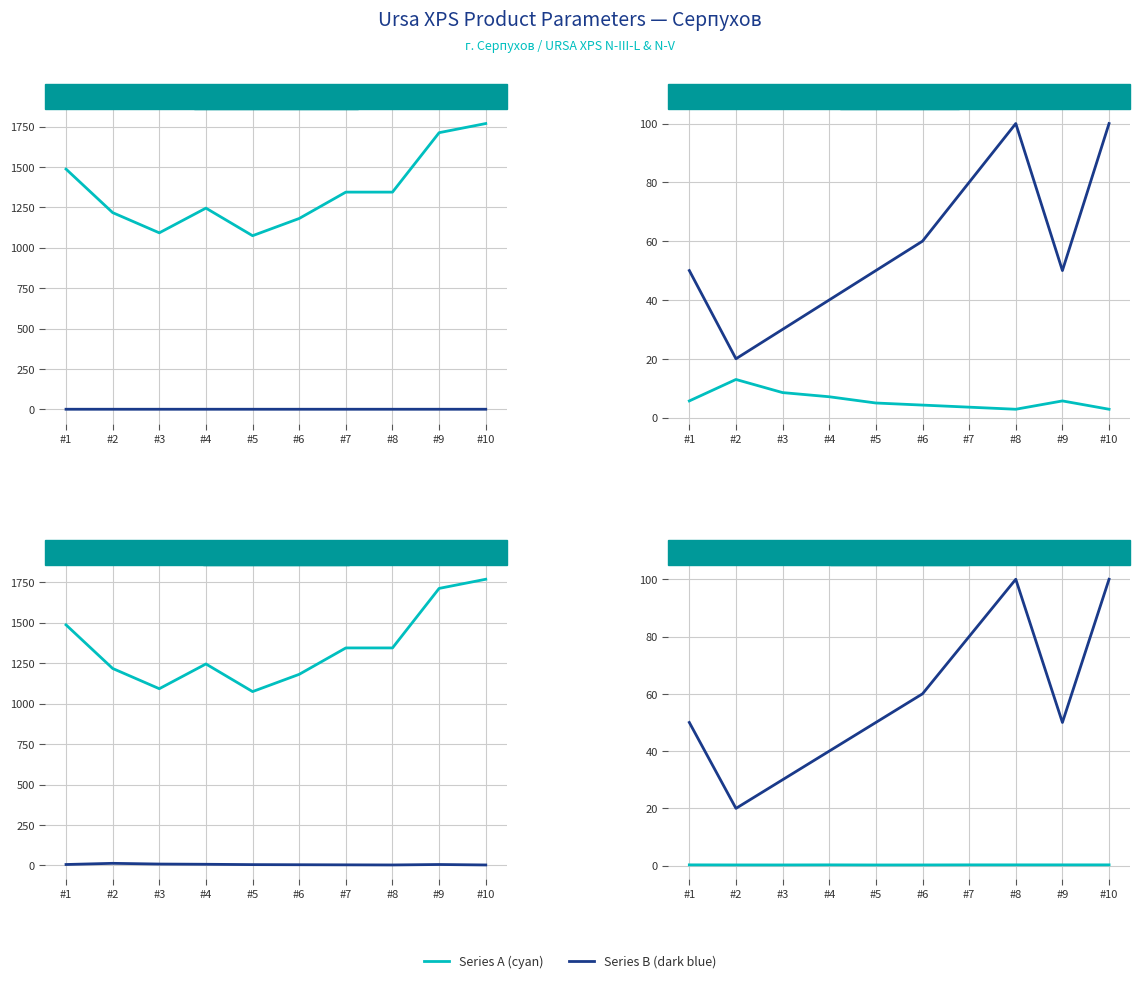

In Price per pack (rub), how many points are lower than both neighbors (excluding endpoints)?

2